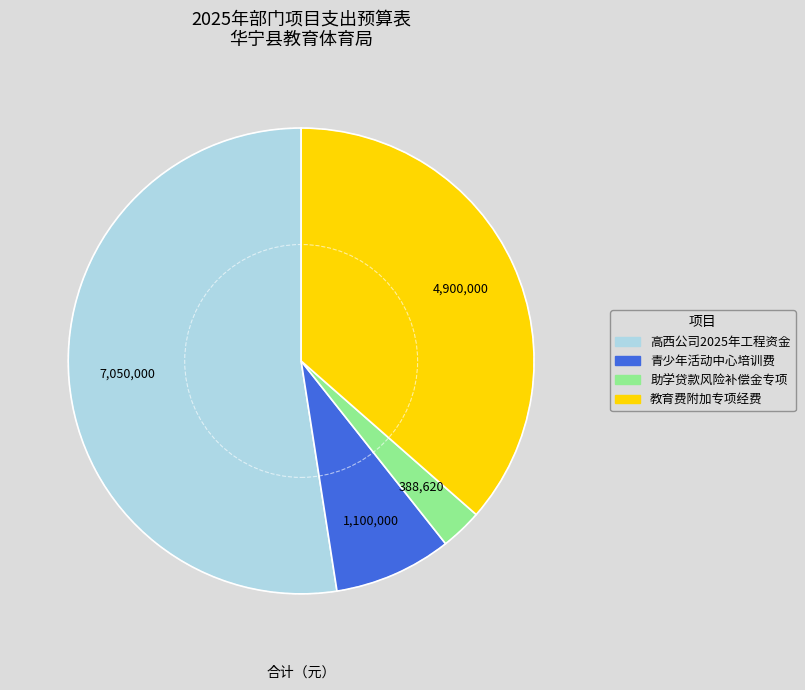

How many segments does this pie chart have?

4